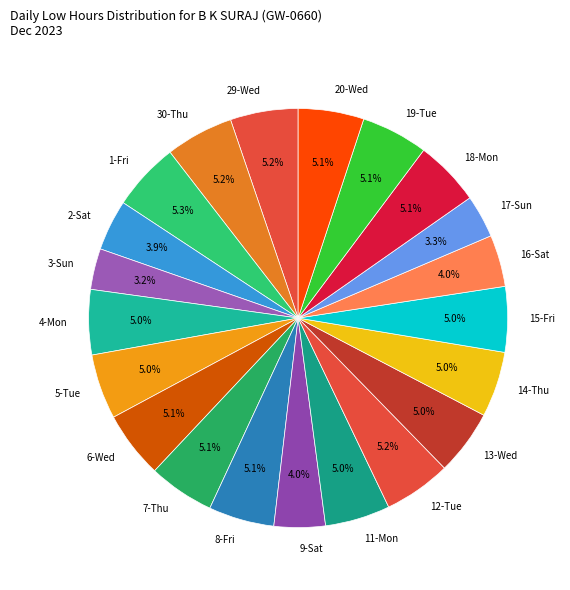

What is the ratio of the value at 3-Sun to the value at 30-Thu?

0.6